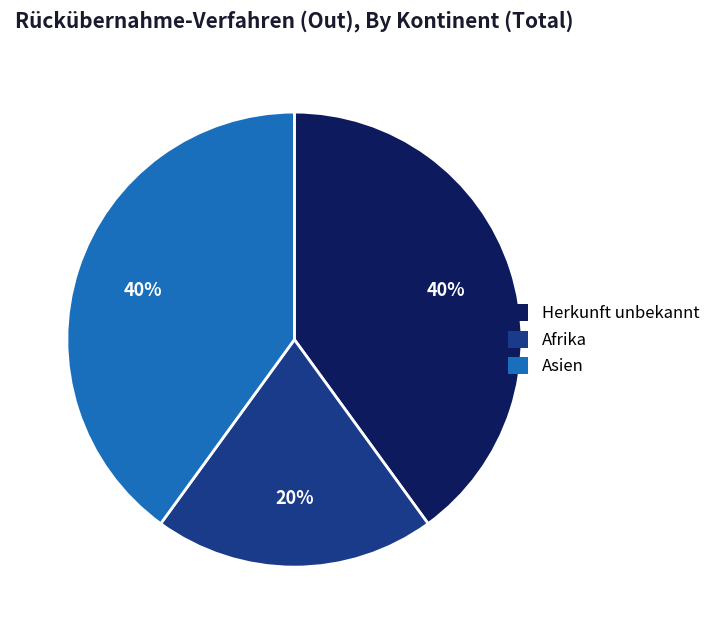

Is there any slice that represents more than half of the pie?

No